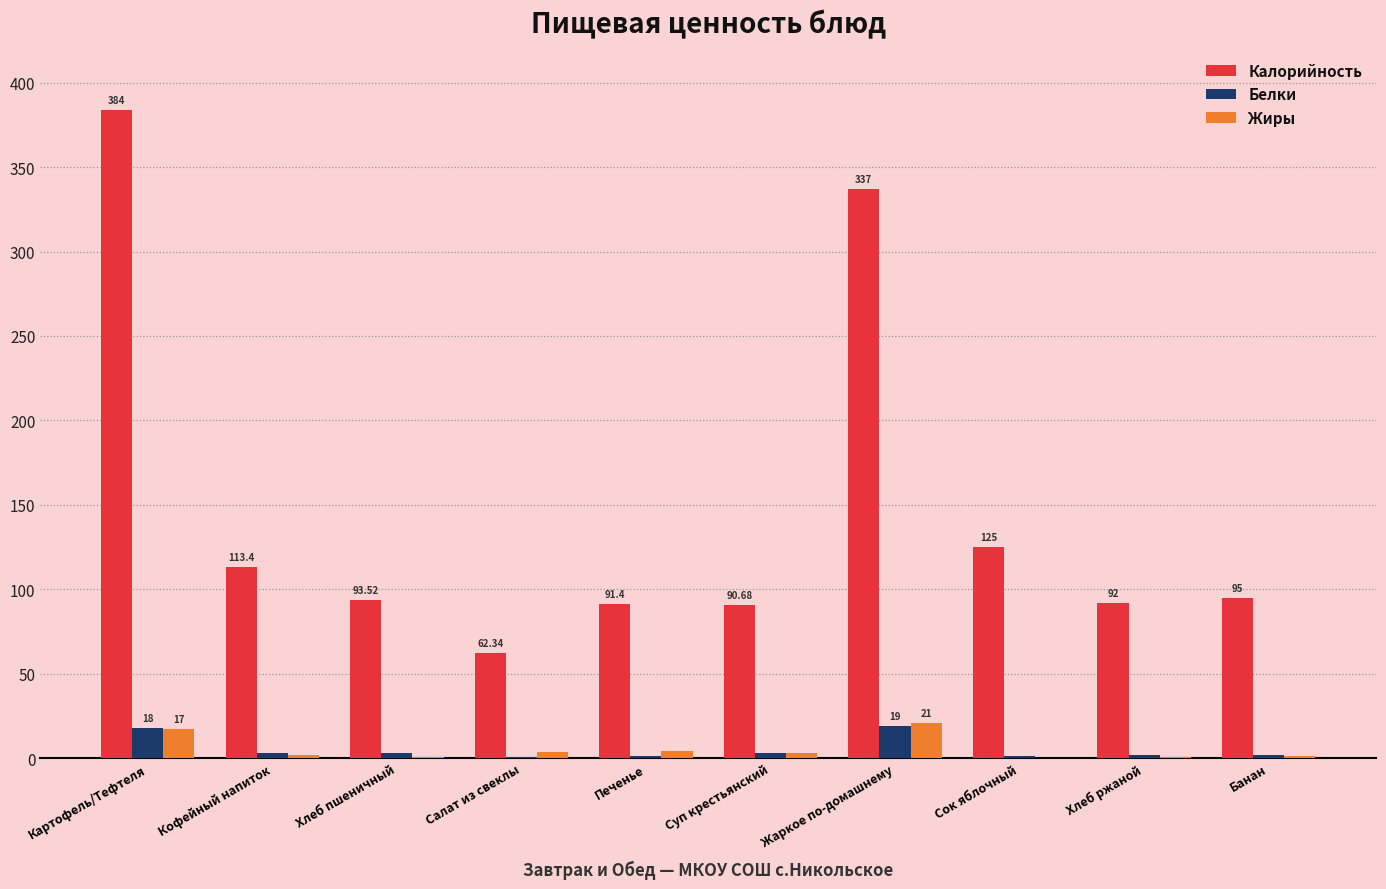

What is the sum of the Жиры values at Хлеб ржаной and Жаркое по-домашнему?

21.4